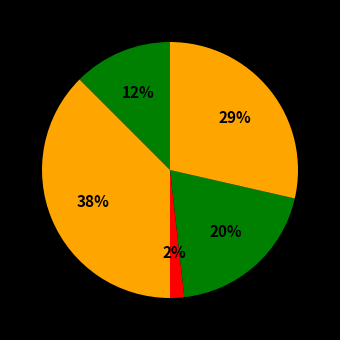

Does any single category account for the majority?

No